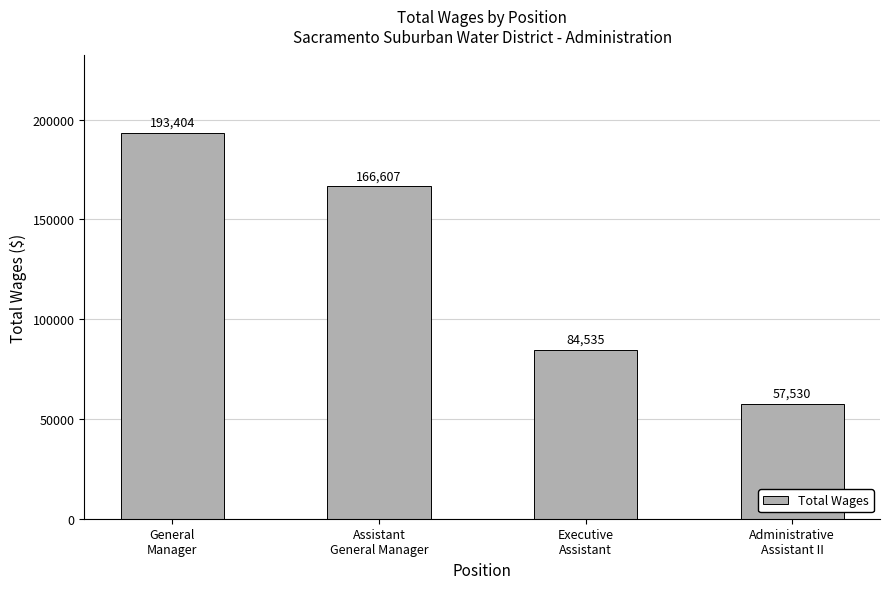

What is the average value?

125519